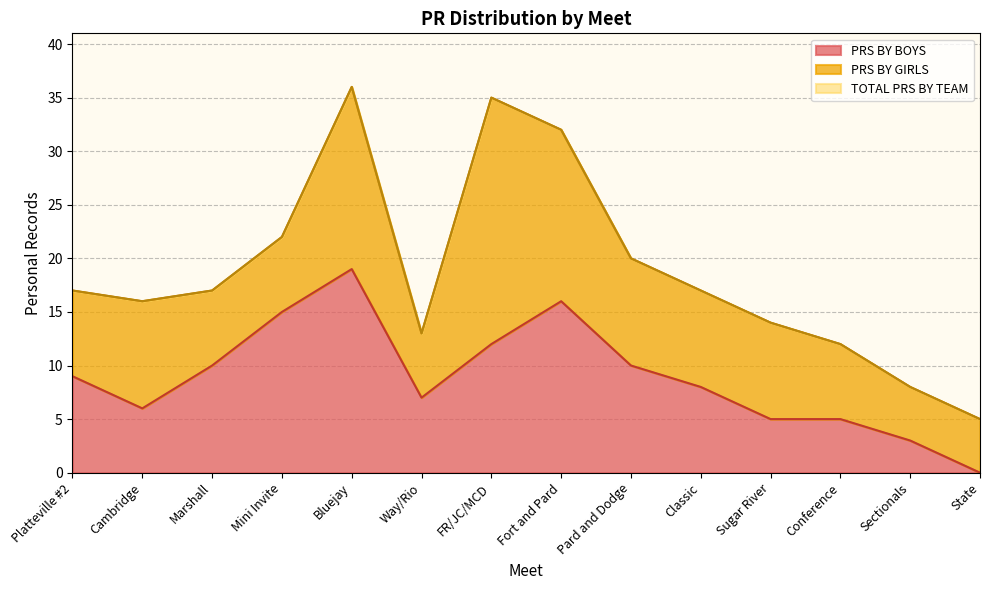

What is the difference between the second highest and second lowest values in the PRS BY BOYS series?

13